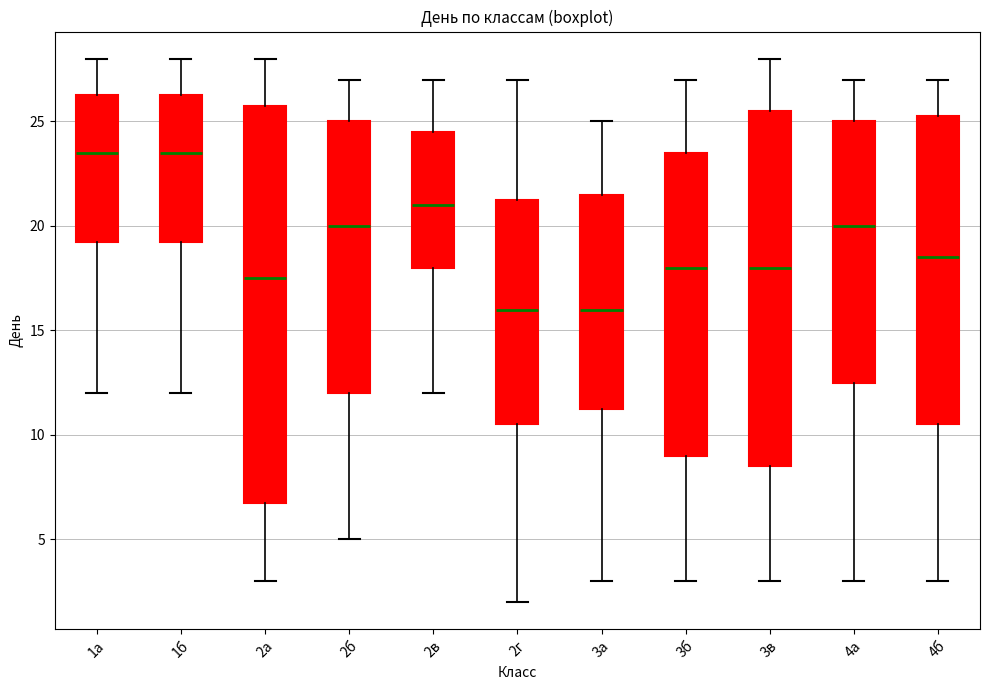

Where is the lower edge of the box for 4б on the y-axis? The values are not printed on the chart, so give them approximately, as read against the axis.

10.5